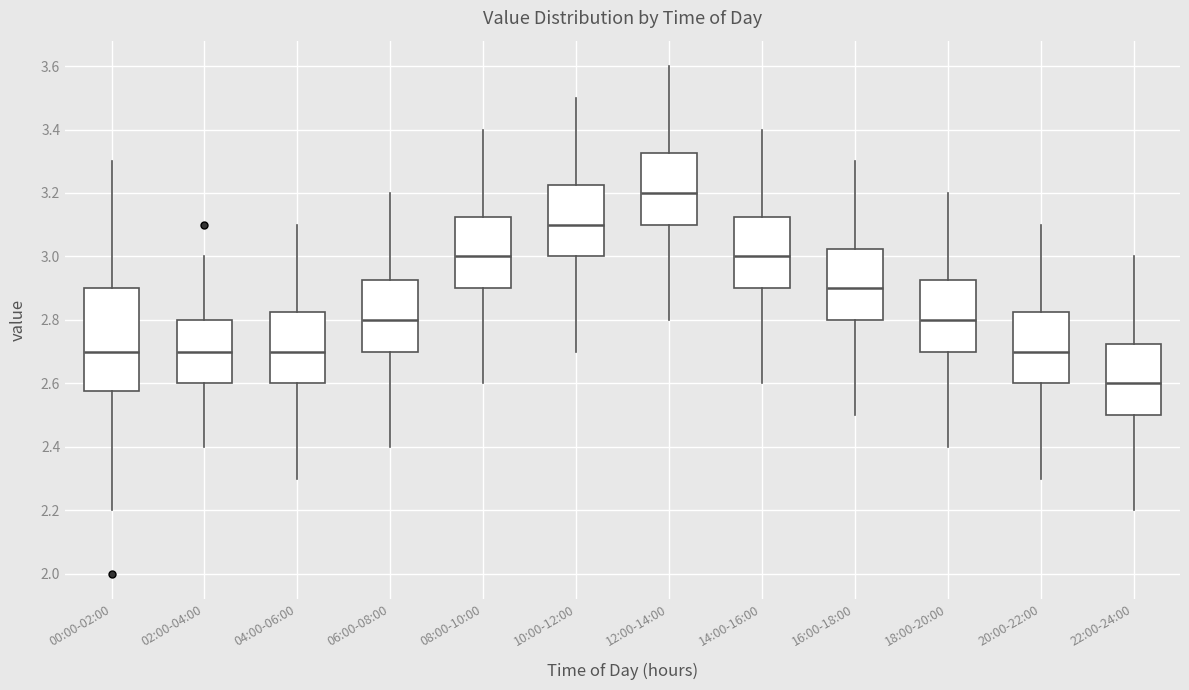

Which box's median line is the lowest?

22:00-24:00